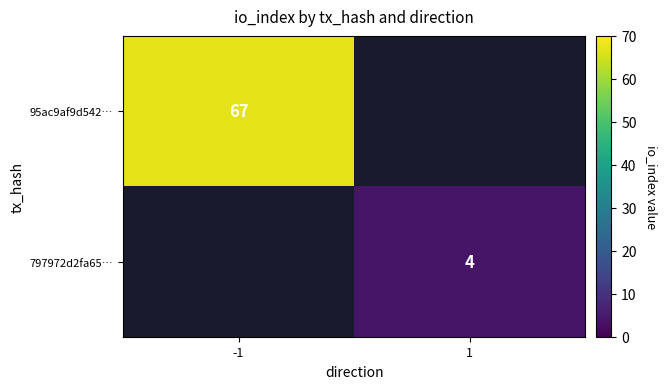

True or false: 95ac9af9d542… has a value of 67 at -1.

True